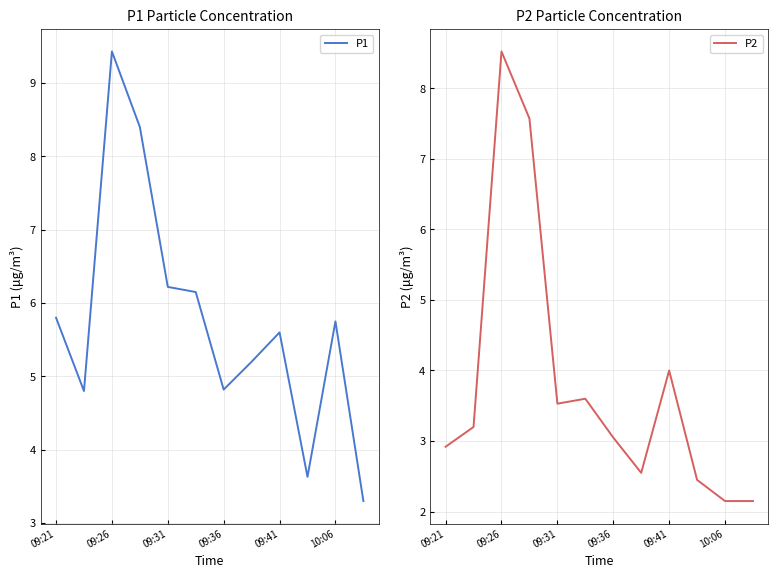

Count the number of data series in this chart.

2